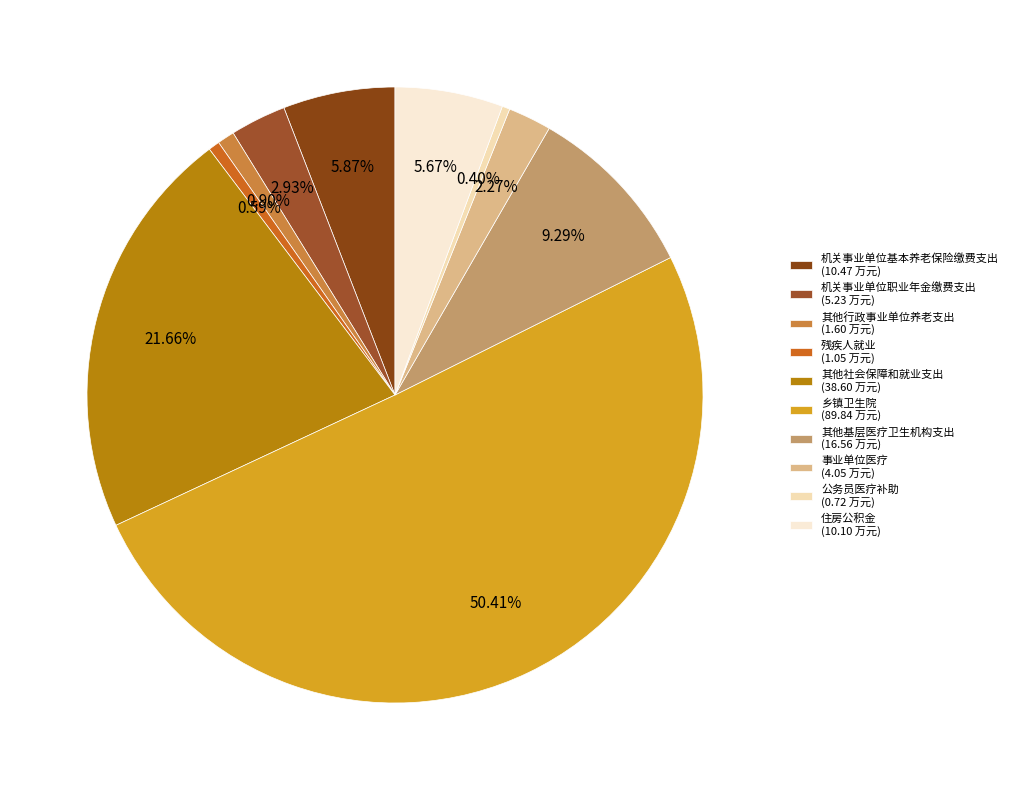

What percentage is the 其他社会保障和就业支出 slice, to the nearest percent?

22%